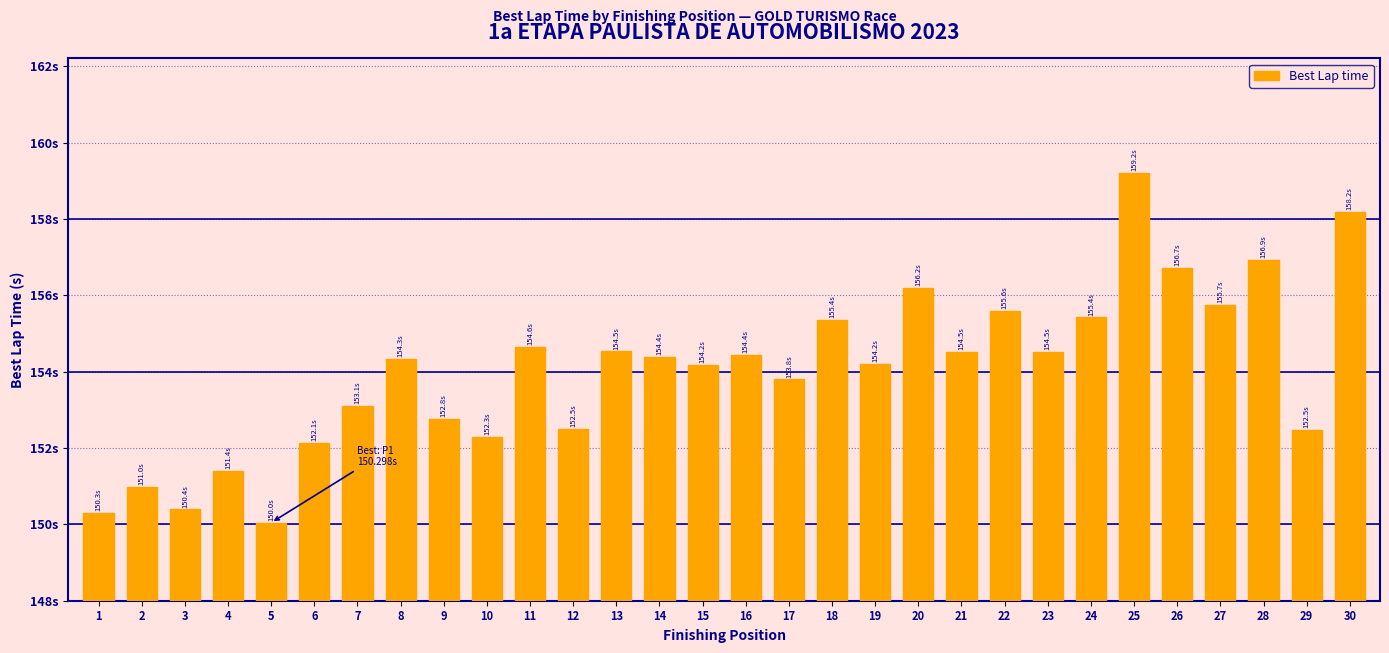

Does the chart contain any negative values?

No